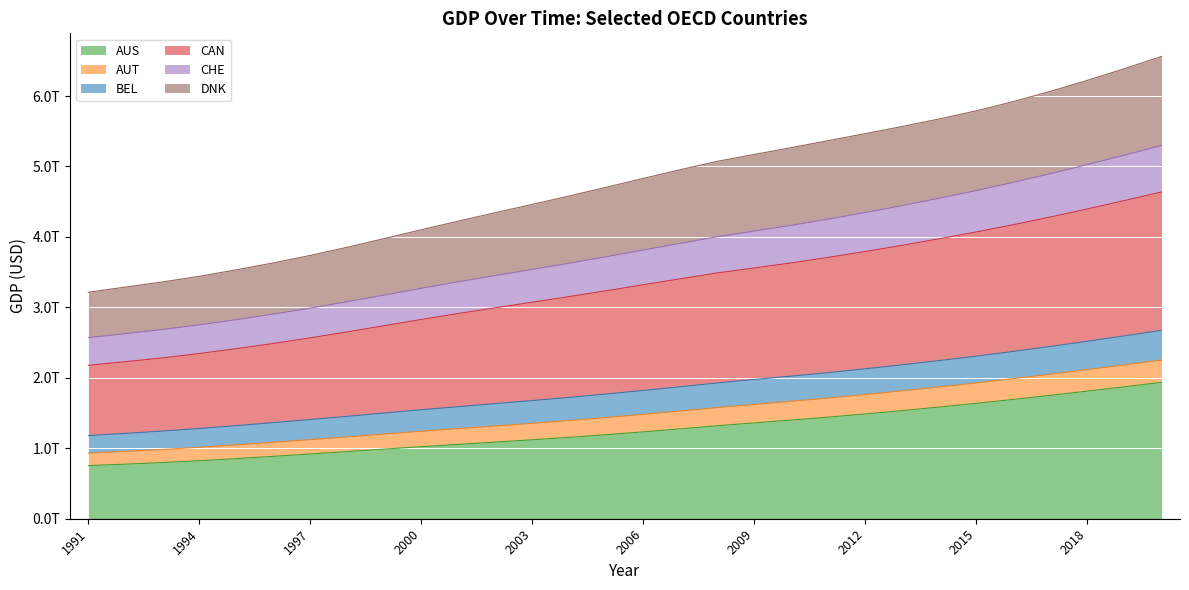

Is it true that aus equals 0.6 at 1996?

False